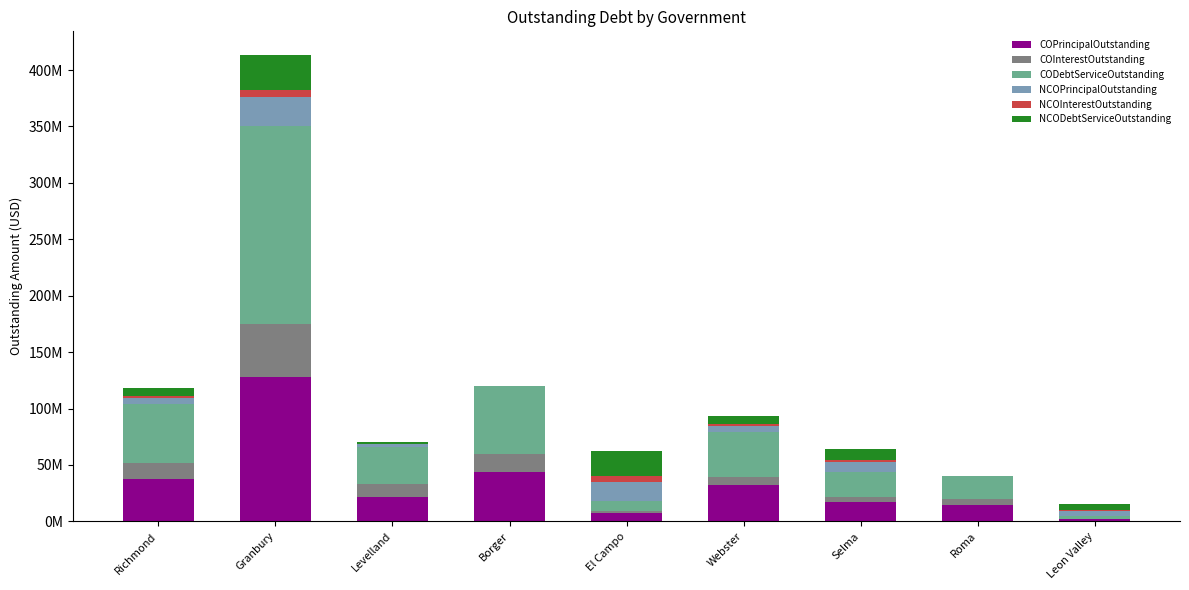

What position from the left is Borger?

4